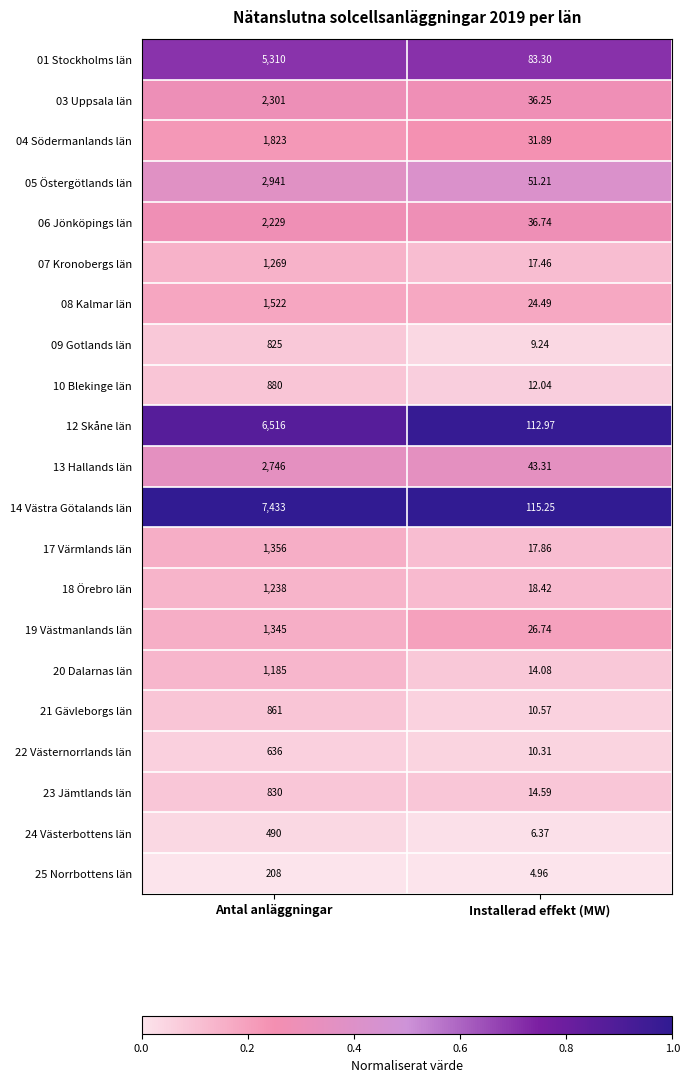

Rank the series at Antal anläggningar from lowest to highest value.

25 Norrbottens län, 24 Västerbottens län, 22 Västernorrlands län, 09 Gotlands län, 23 Jämtlands län, 21 Gävleborgs län, 10 Blekinge län, 20 Dalarnas län, 18 Örebro län, 07 Kronobergs län, 19 Västmanlands län, 17 Värmlands län, 08 Kalmar län, 04 Södermanlands län, 06 Jönköpings län, 03 Uppsala län, 13 Hallands län, 05 Östergötlands län, 01 Stockholms län, 12 Skåne län, 14 Västra Götalands län